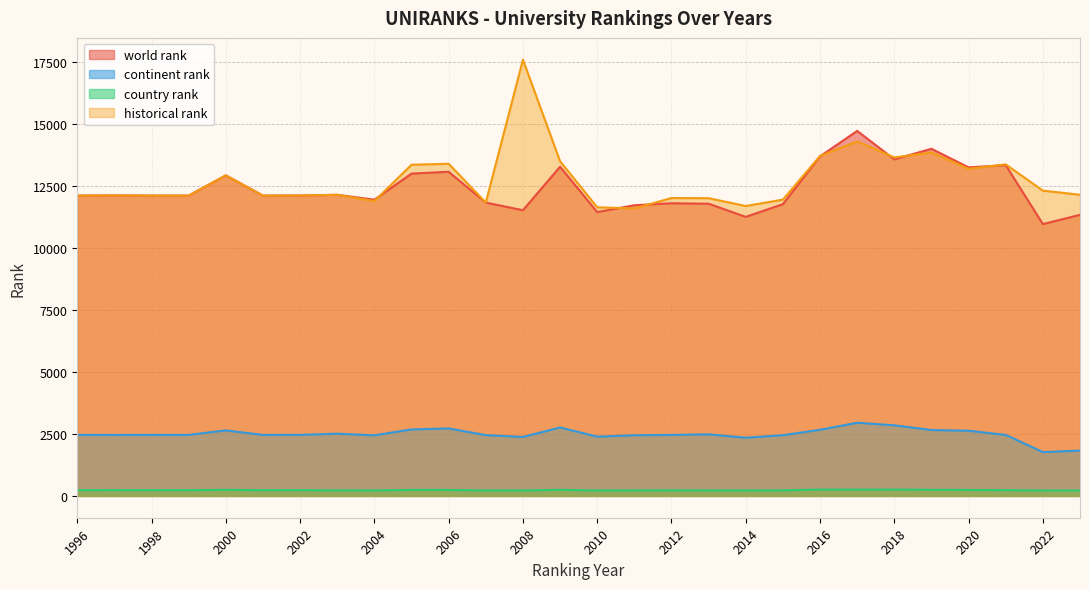

What is the smallest value displayed?

219.0